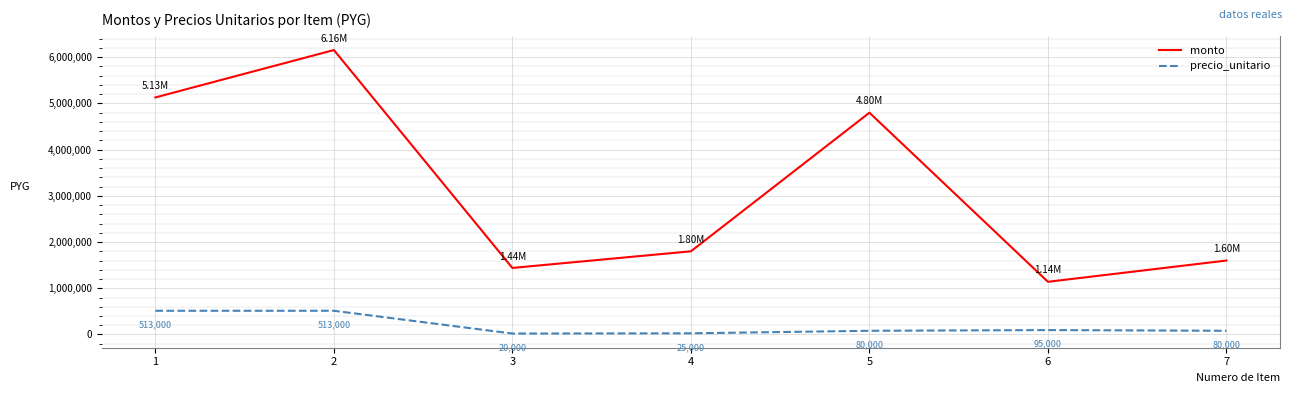

What is the difference between the highest and lowest values at 7?

1520000